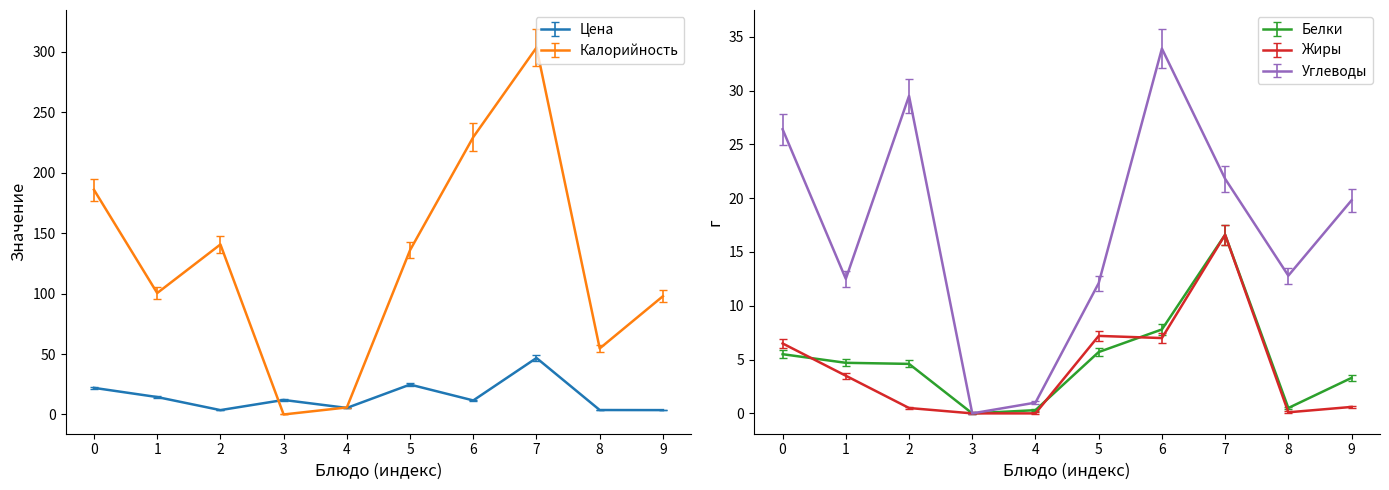

True or false: Калорийность has more than 1 points higher than both neighbors.

True